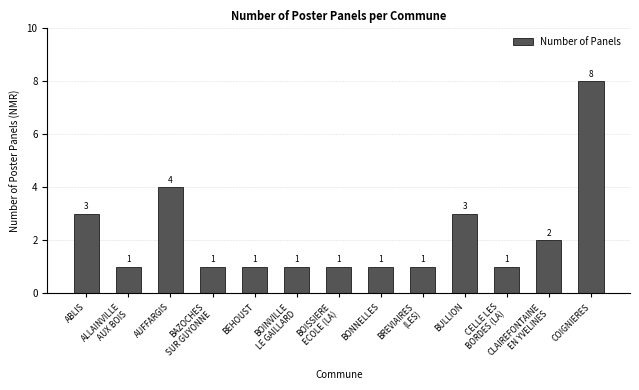

How many values exceed 1?

5